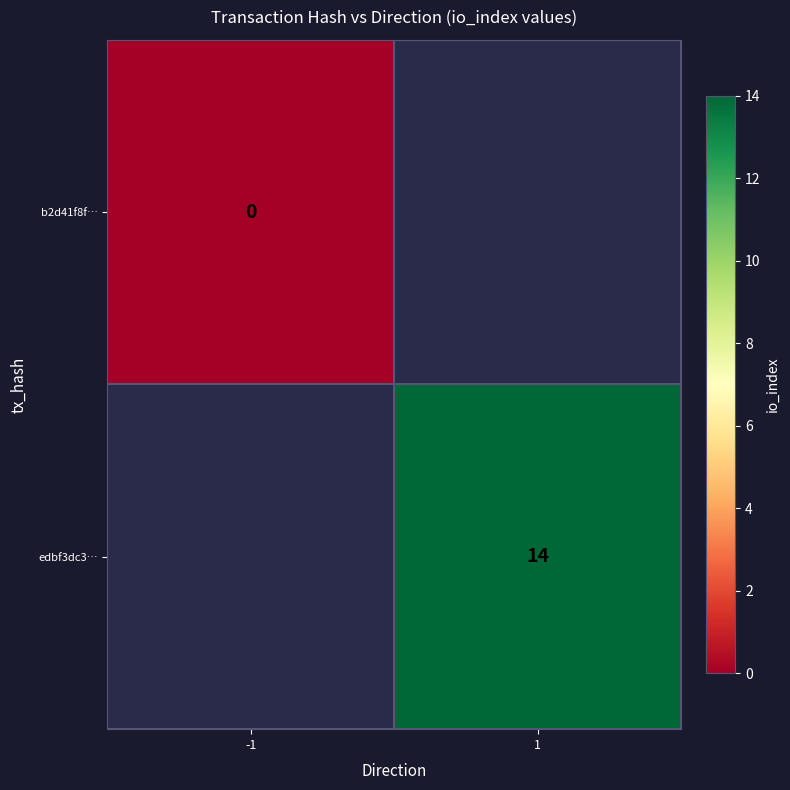

At how many categories does at least one series exceed 13?

1